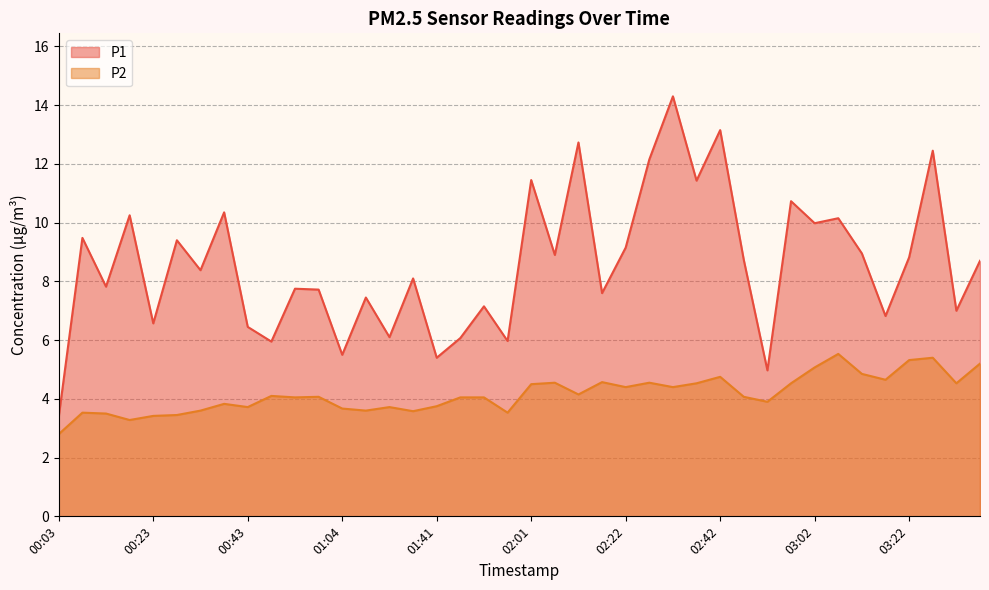

How many lines are shown in the chart?

2